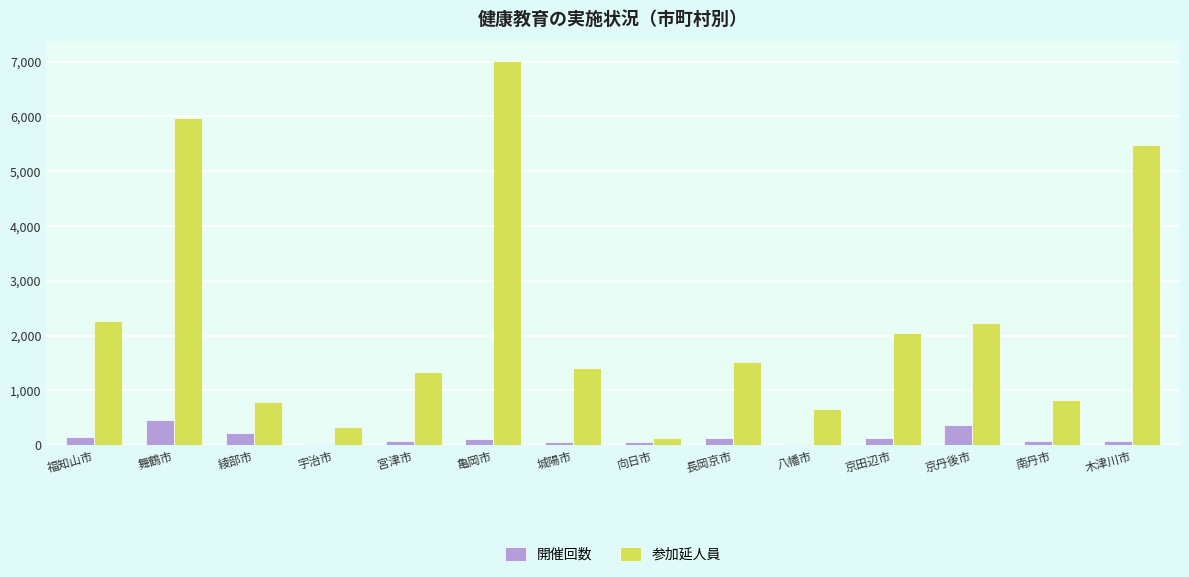

What is the average value of the 参加延人員 series?

2288